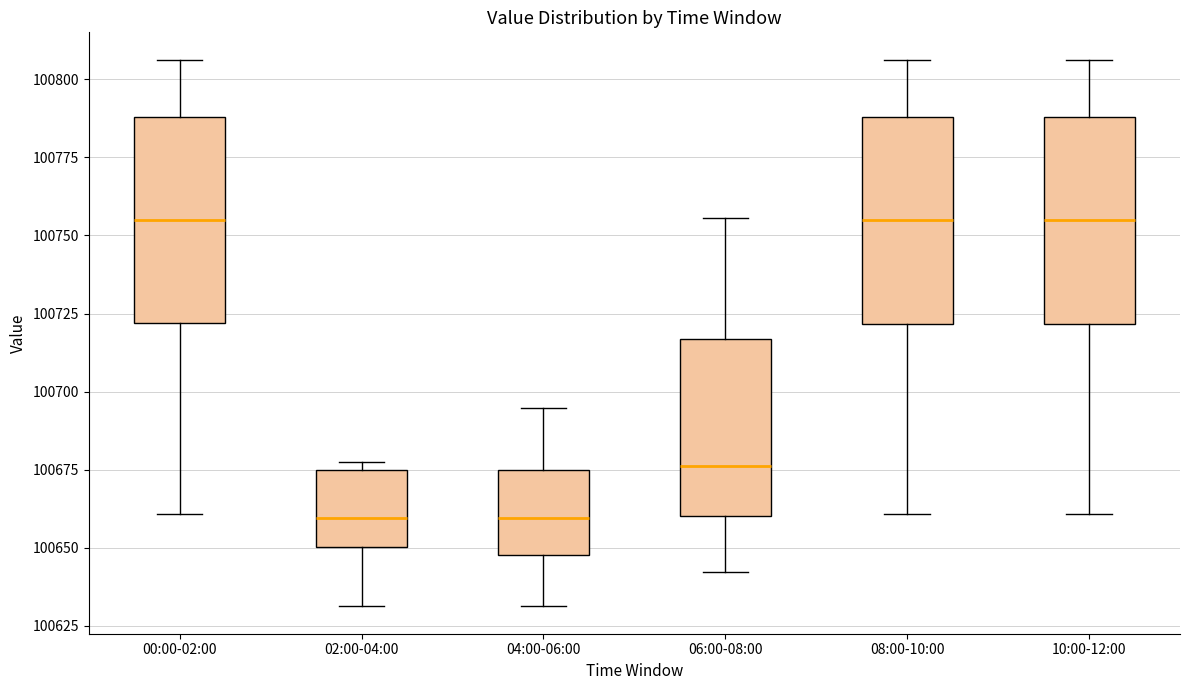

Reading left to right, transcribe this box plot: for each box, give where its median line is, the range the box spans, and where its two whiskers end, as read against the y-axis. The values are not printed on the chart, so give them approximately, as read against the axis.

00:00-02:00: median 100755, box 100720 to 100790, whiskers 100660 to 100805
02:00-04:00: median 100660, box 100650 to 100675, whiskers 100630 to 100675 (just above the box's upper edge)
04:00-06:00: median 100660, box 100650 to 100675, whiskers 100630 to 100695
06:00-08:00: median 100675, box 100660 to 100715, whiskers 100640 to 100755
08:00-10:00: median 100755, box 100720 to 100790, whiskers 100660 to 100805
10:00-12:00: median 100755, box 100720 to 100790, whiskers 100660 to 100805